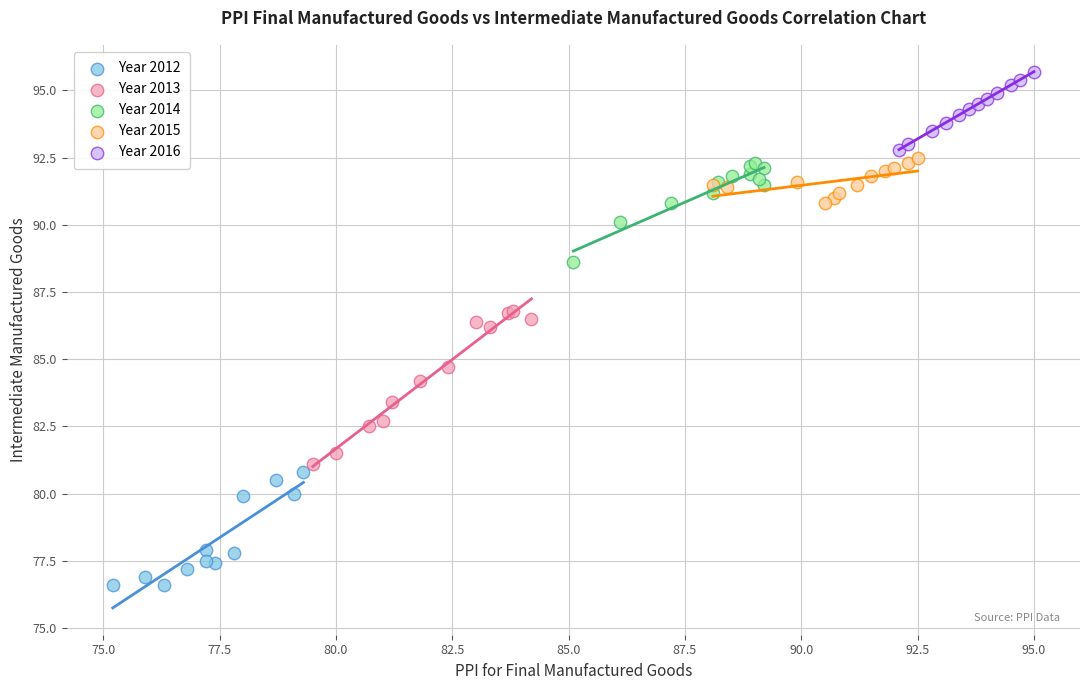

Which series reaches the maximum Y coordinate?

Year 2016